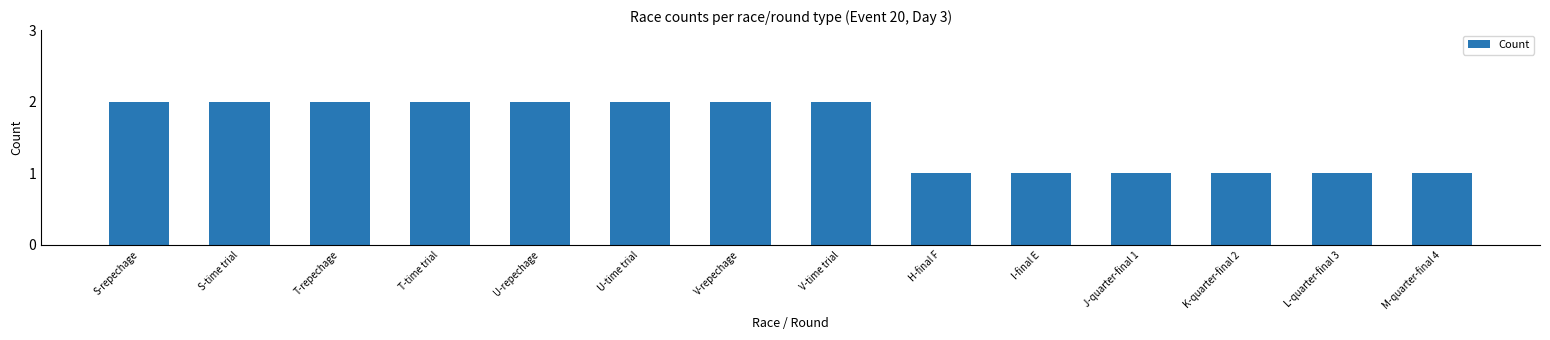

What is the difference between the maximum and minimum values?

1